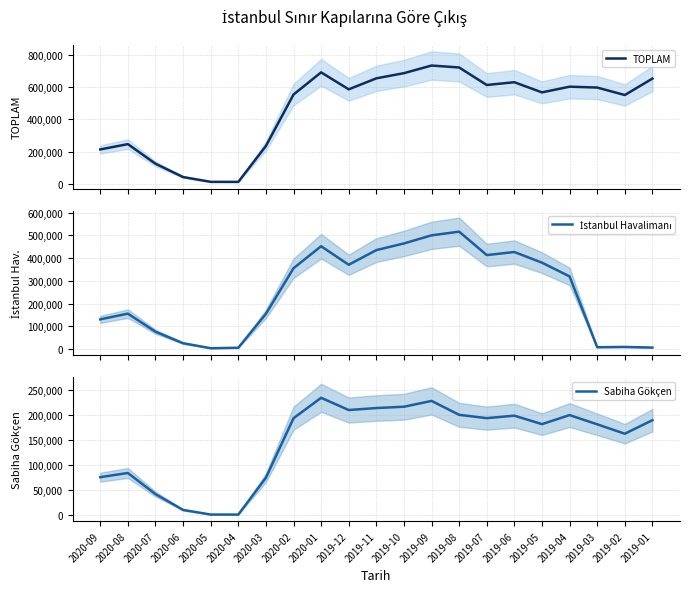

Reading left to right, transcribe all the data shown in this chart.

TOPLAM: 2020-09=213861	2020-08=246874	2020-07=125189	2020-06=42257	2020-05=12459	2020-04=12246	2020-03=235111	2020-02=554753	2020-01=692729	2019-12=587180	2019-11=655452	2019-10=687653	2019-09=735039	2019-08=722958	2019-07=614074	2019-06=631342	2019-05=568209	2019-04=603691	2019-03=598290	2019-02=551789	2019-01=653828
İstanbul Havalimanı: 2020-09=131070	2020-08=156256	2020-07=76801	2020-06=26248	2020-05=4255	2020-04=6383	2020-03=155395	2020-02=355659	2020-01=452264	2019-12=370972	2019-11=435269	2019-10=464539	2019-09=500159	2019-08=516298	2019-07=413469	2019-06=426854	2019-05=380171	2019-04=319613	2019-03=8719	2019-02=9903	2019-01=7171
Sabiha Gökçen: 2020-09=75233	2020-08=83664	2020-07=41169	2020-06=9316	2020-05=67	2020-04=0	2020-03=74117	2020-02=193795	2020-01=234916	2019-12=210295	2019-11=214319	2019-10=216930	2019-09=228651	2019-08=200684	2019-07=193989	2019-06=198975	2019-05=181940	2019-04=200135	2019-03=181580	2019-02=162612	2019-01=189830